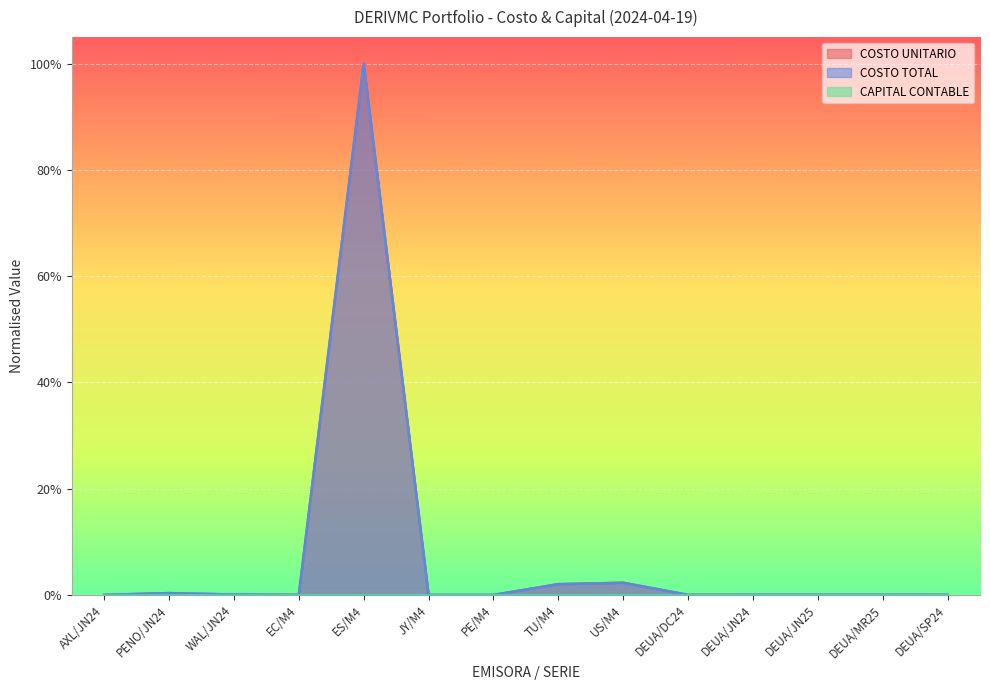

The COSTO TOTAL series shows 0.0 at AXL/JN24. True or false?

True